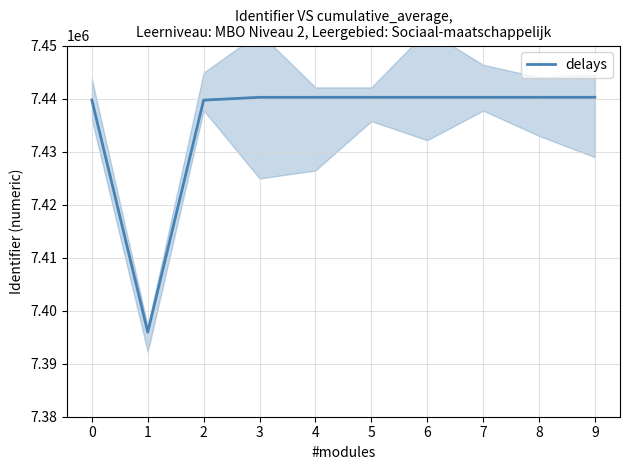

Rank the categories by value from lowest to highest.

1, 2, 0, 3, 4, 5, 6, 7, 8, 9